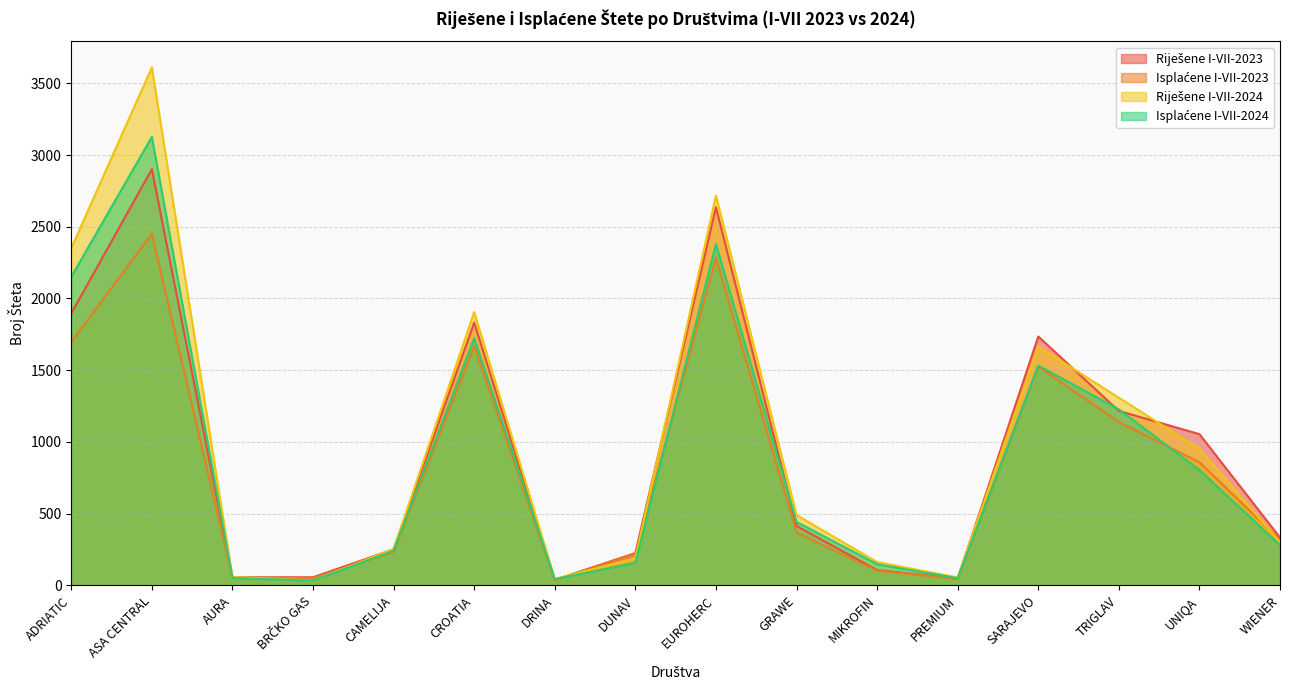

Rank the series by their maximum value, from lowest to highest.

Isplaćene I-VII-2023, Riješene I-VII-2023, Isplaćene I-VII-2024, Riješene I-VII-2024